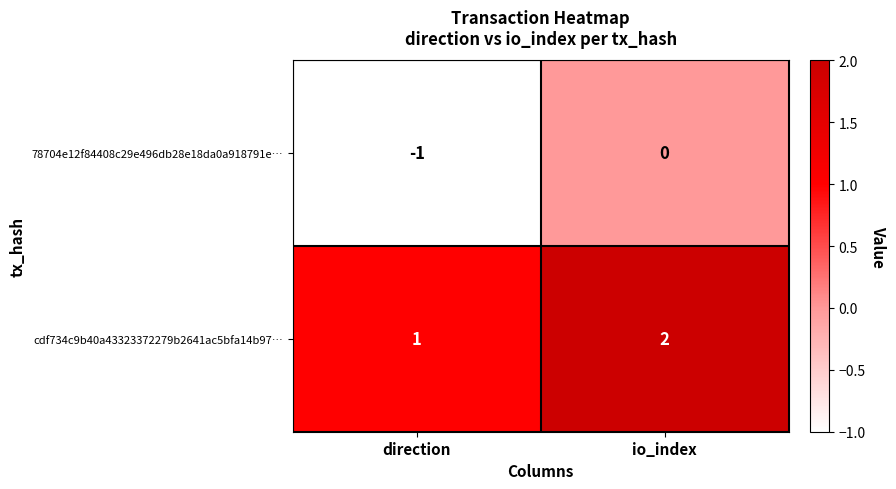

At io_index, list the series in order from smallest to largest.

78704e12f84408c29e496db28e18da0a918791e…, cdf734c9b40a43323372279b2641ac5bfa14b97…